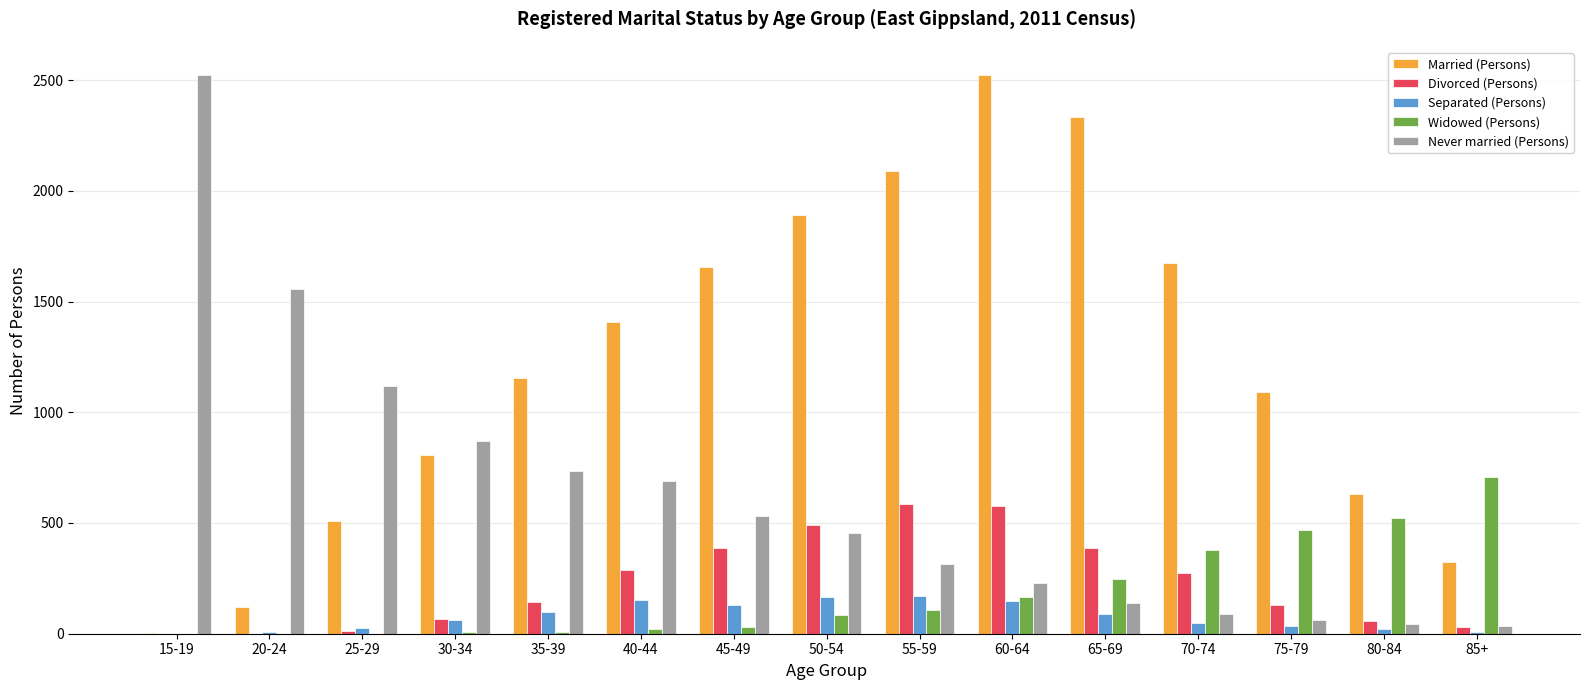

Count the number of data series in this chart.

5